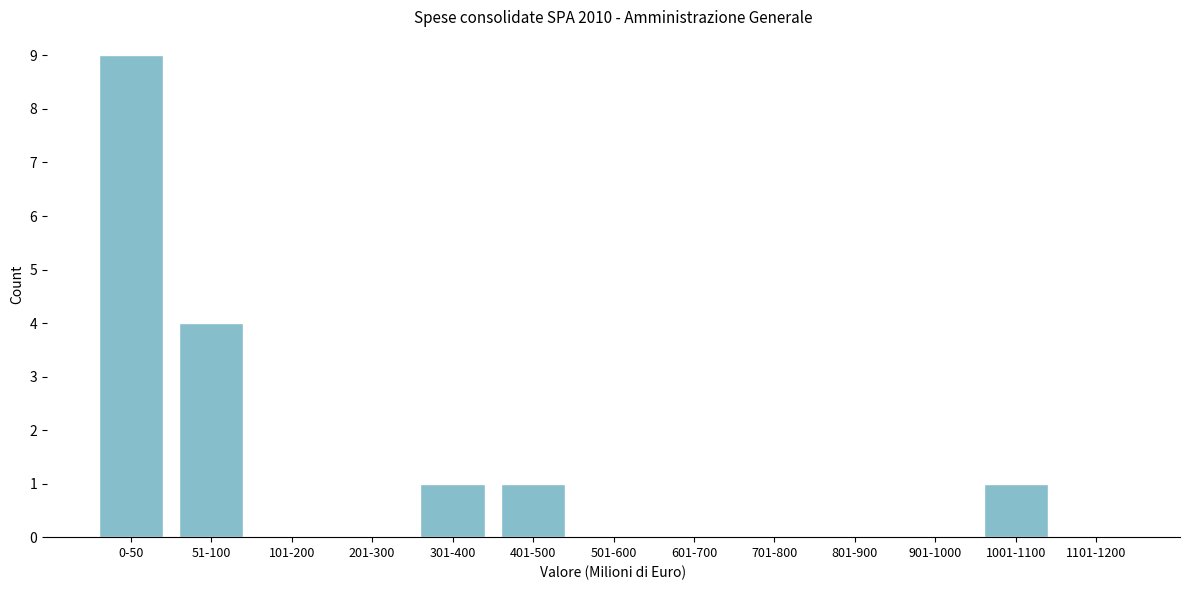

Reading right to left, extract all data points from this chart.

1101-1200=0	1001-1100=1	901-1000=0	801-900=0	701-800=0	601-700=0	501-600=0	401-500=1	301-400=1	201-300=0	101-200=0	51-100=4	0-50=9